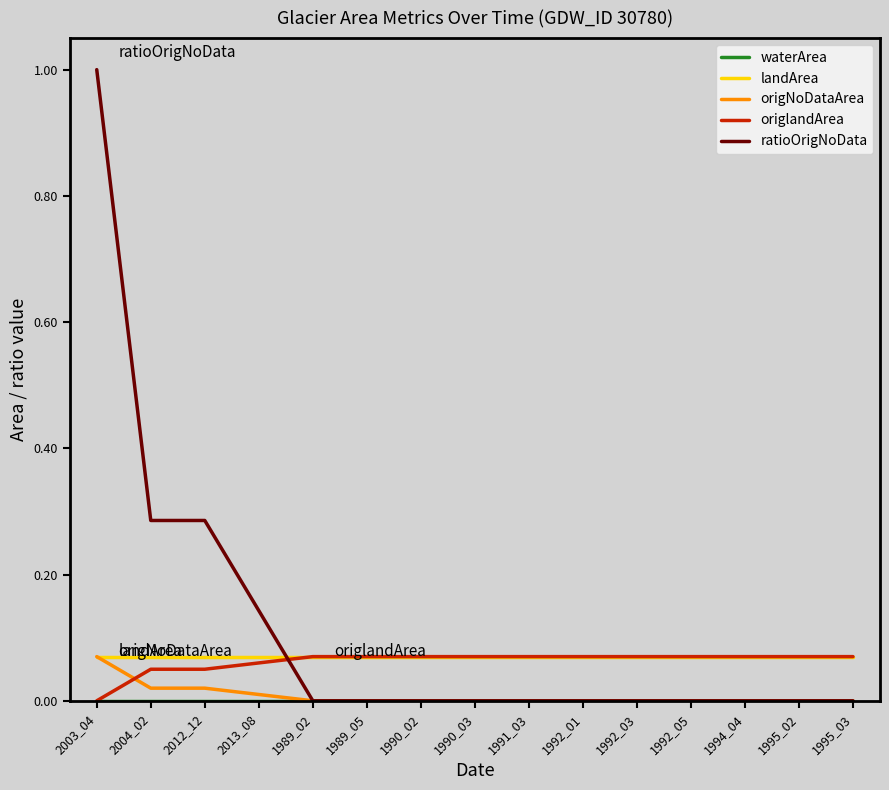

What position from the left is 1990_03?

8